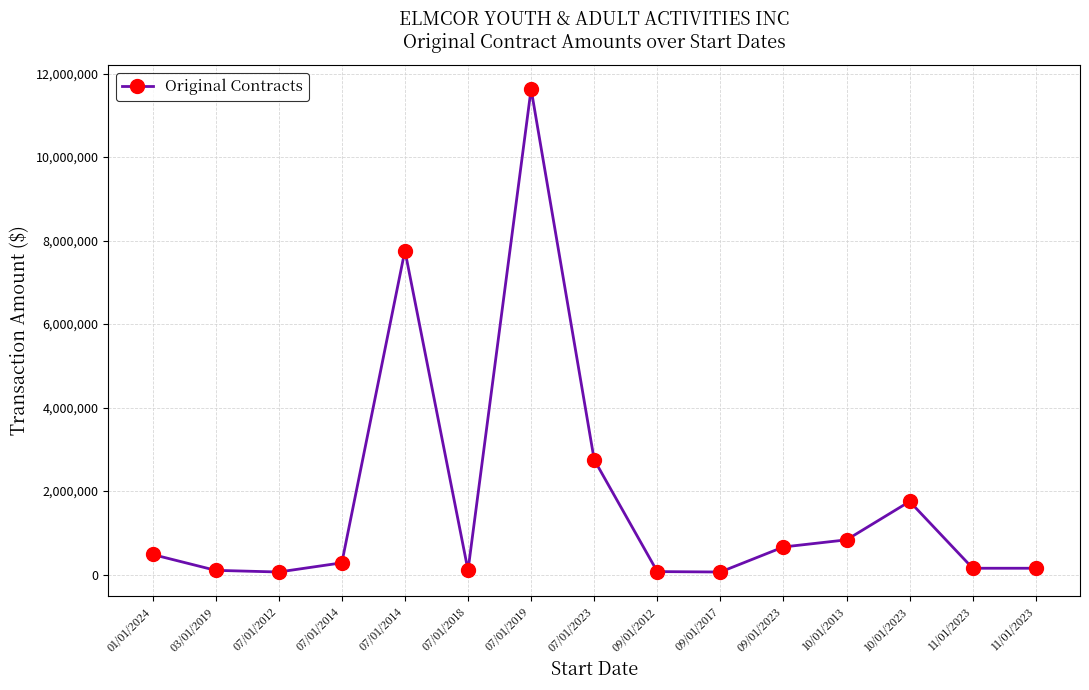

What is the average value?

1788885